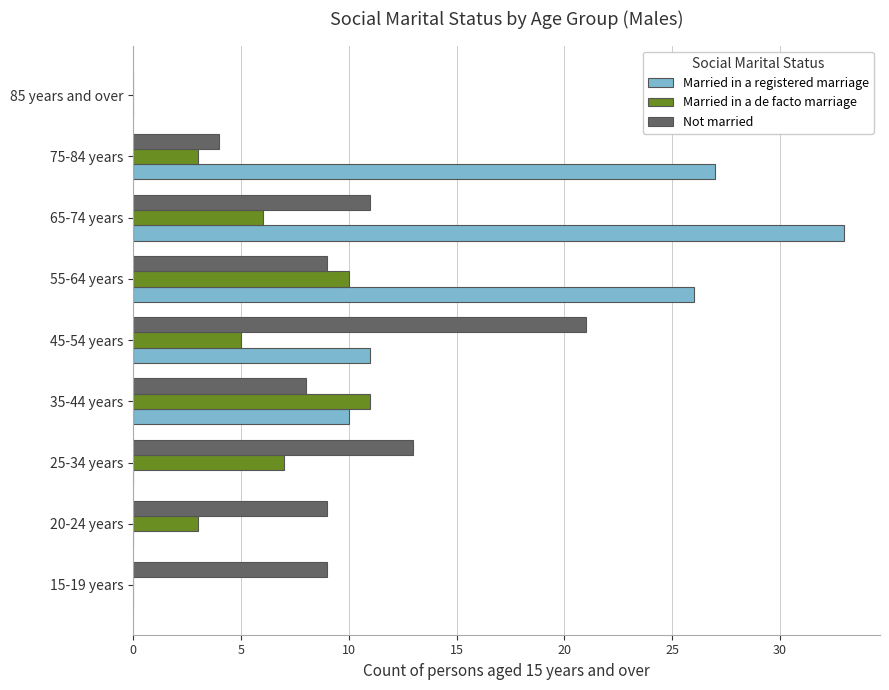

Between 15-19 years and 65-74 years, which series saw the biggest shift?

Married in a registered marriage